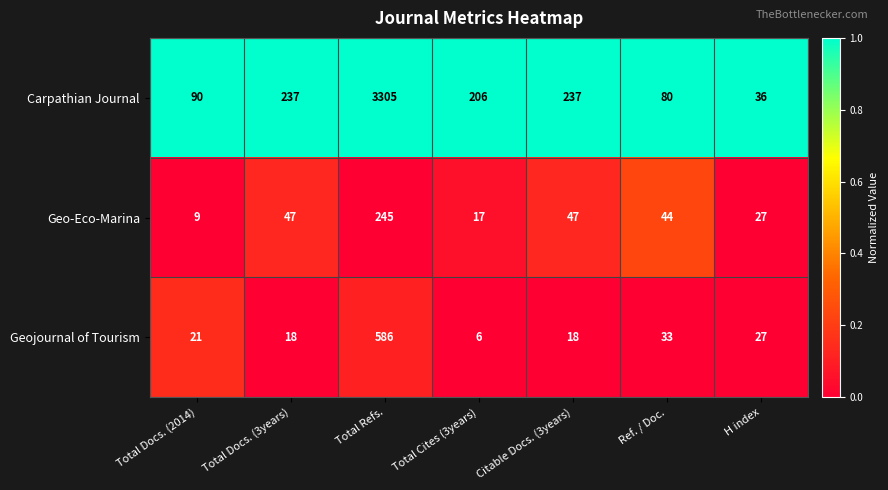

At Citable Docs. (3years), list the series in order from smallest to largest.

Geojournal of Tourism, Geo-Eco-Marina, Carpathian Journal